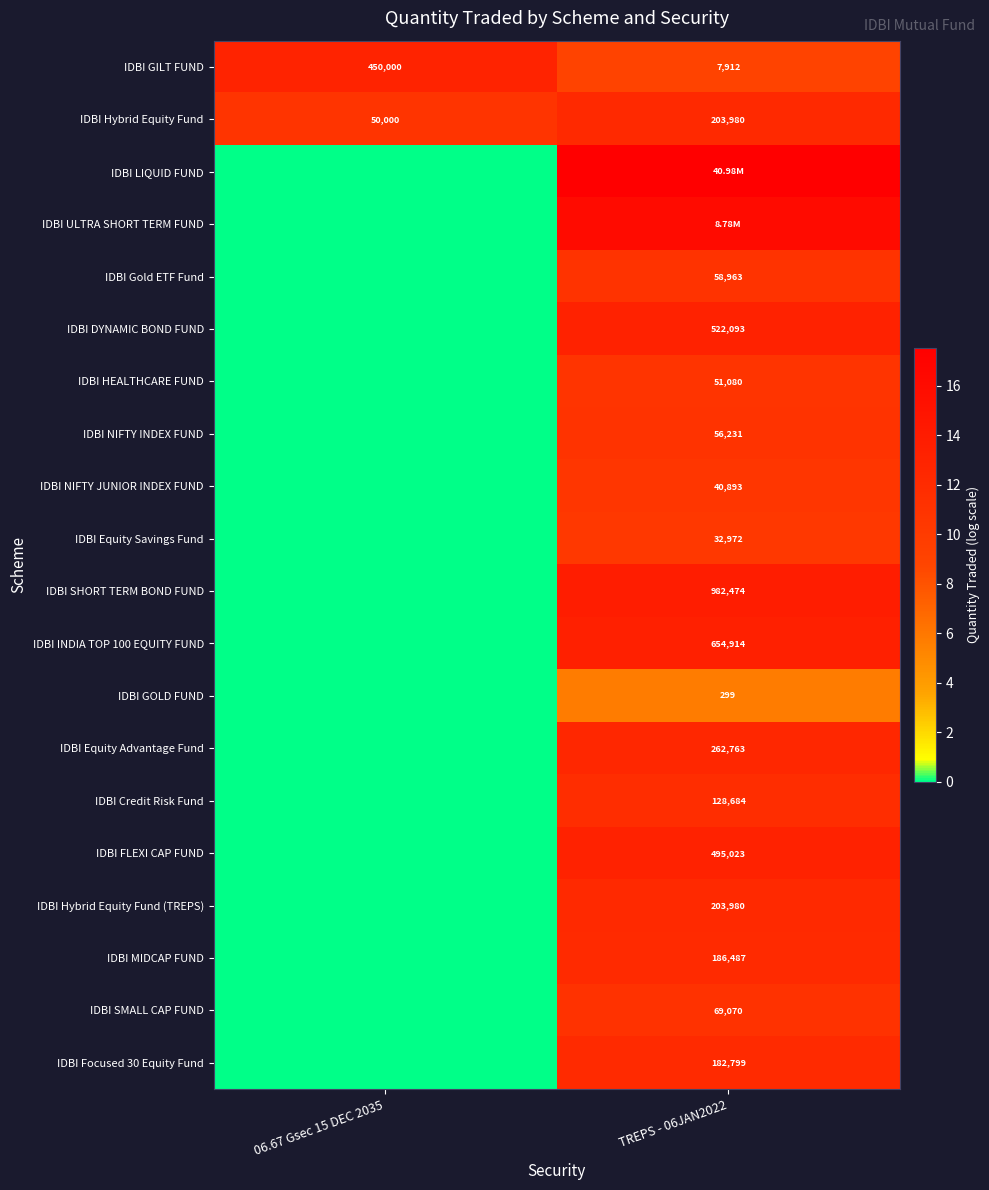

Where is IDBI Hybrid Equity Fund nearest to the value 11?

06.67 Gsec 15 DEC 2035